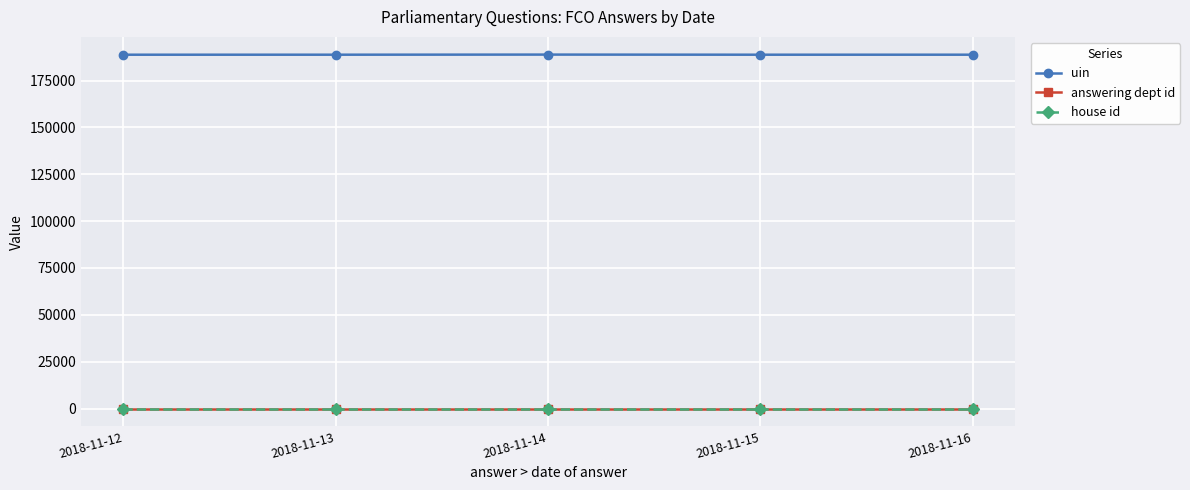

True or false: uin has a value of 188762 at 2018-11-15.

True